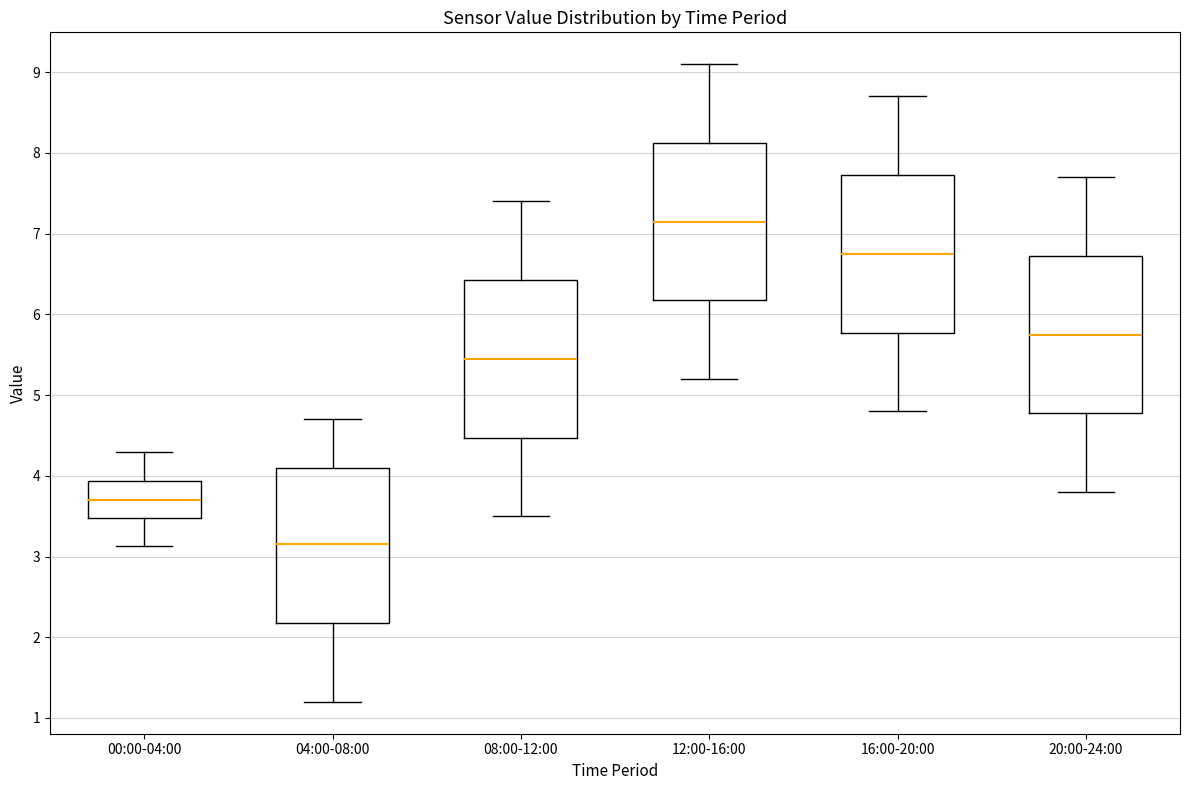

Which box has the lowest median line?

04:00-08:00